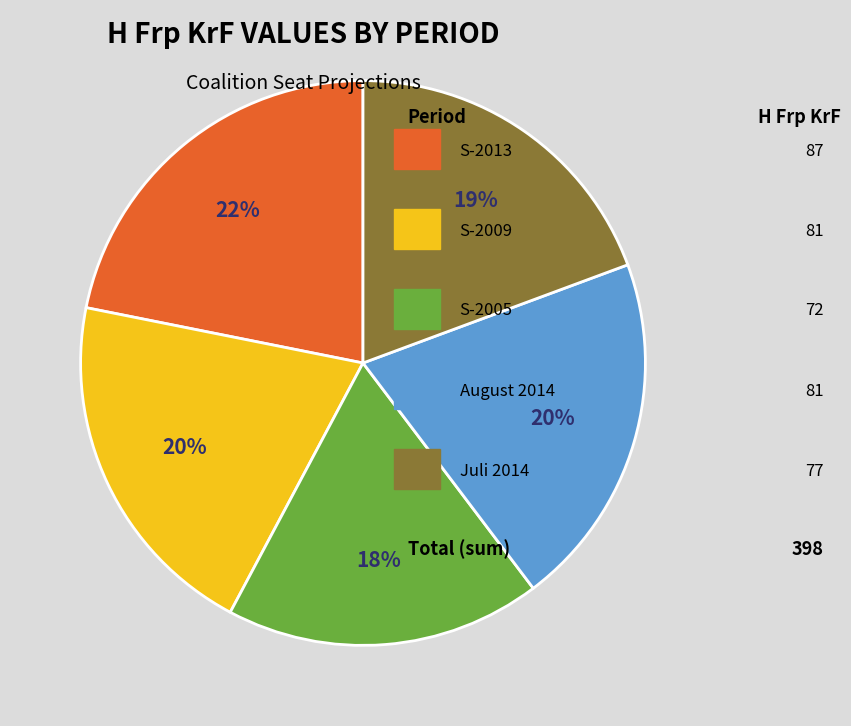

To the nearest percent, what is the difference between the largest and smallest slice percentages?

4%